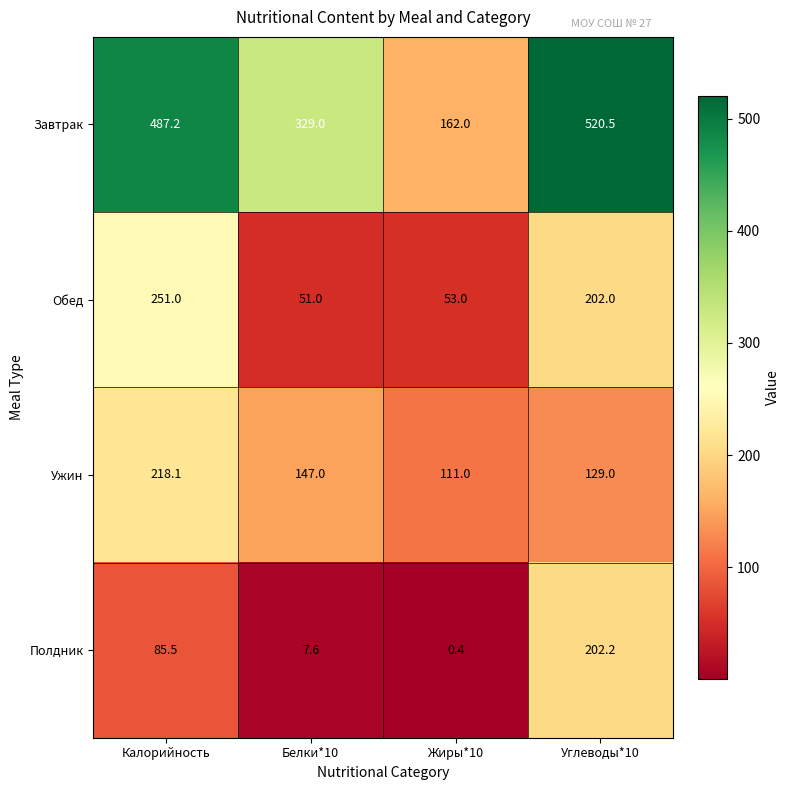

What value does the Ужин series have at Углеводы*10?

129.0